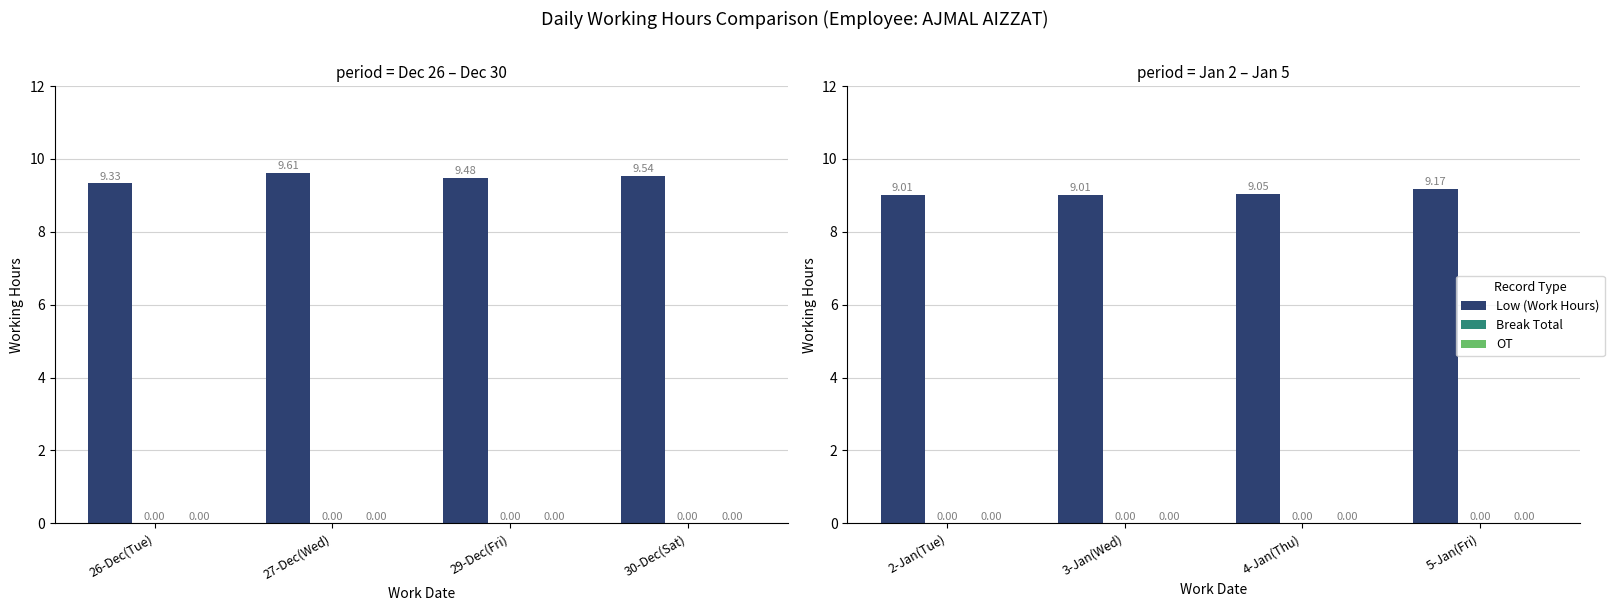

At how many categories does at least one series exceed 4?

4